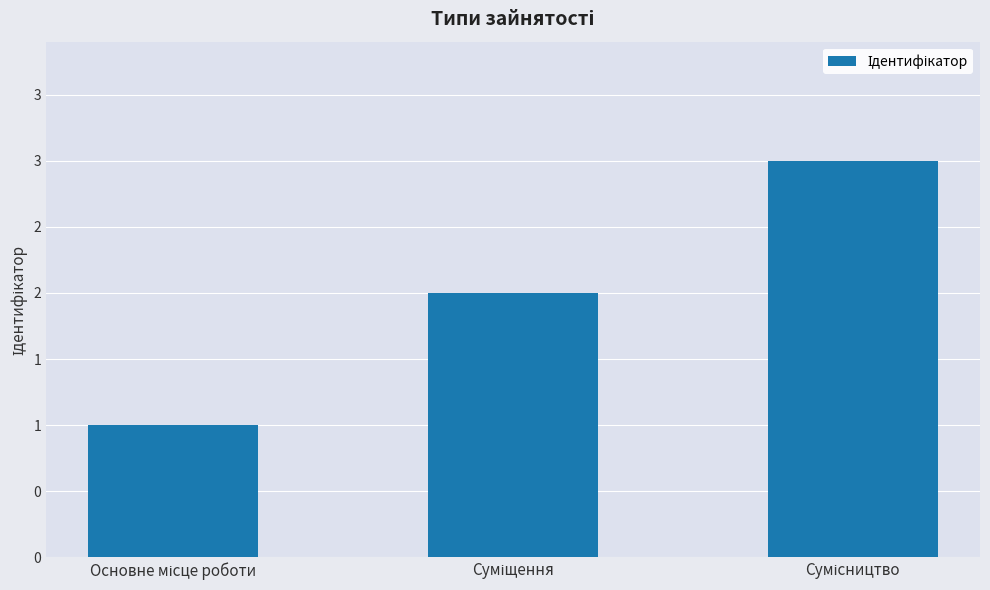

Are the bars horizontal?

No